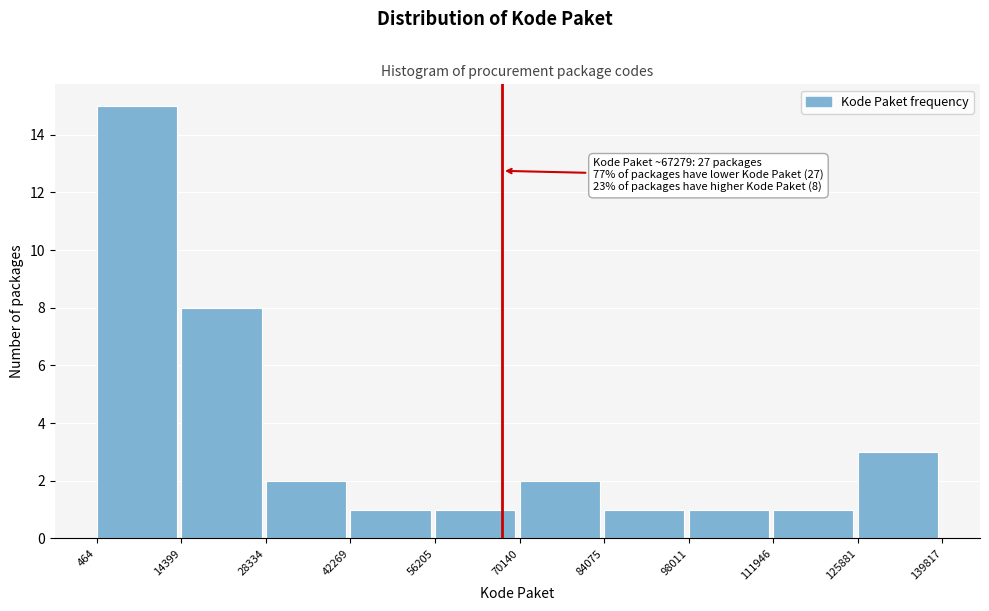

Over which range of the x-axis is the bar tallest?

464 to 14399